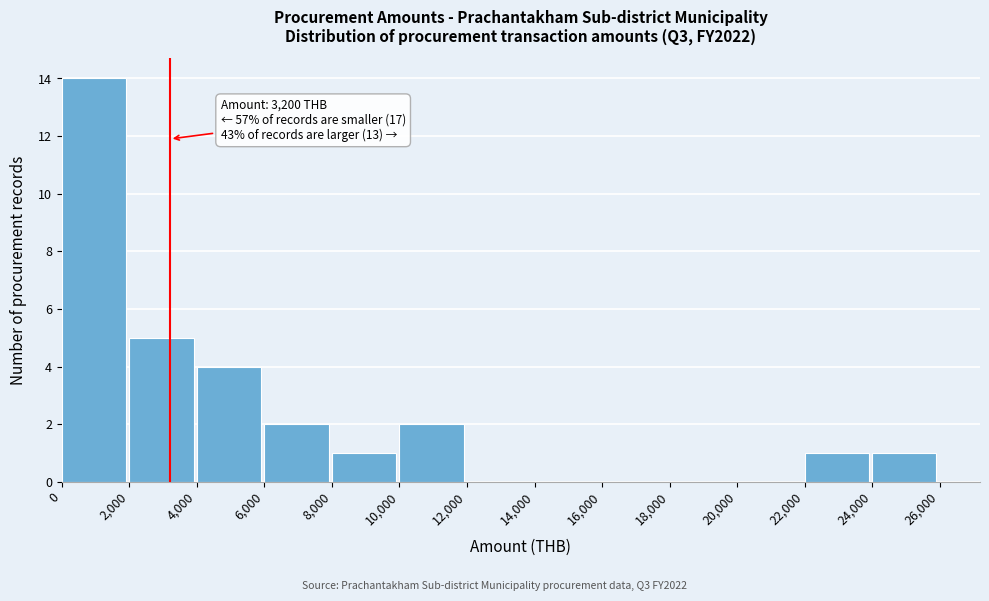

Which range on the x-axis has the tallest bar?

0 to 2,000